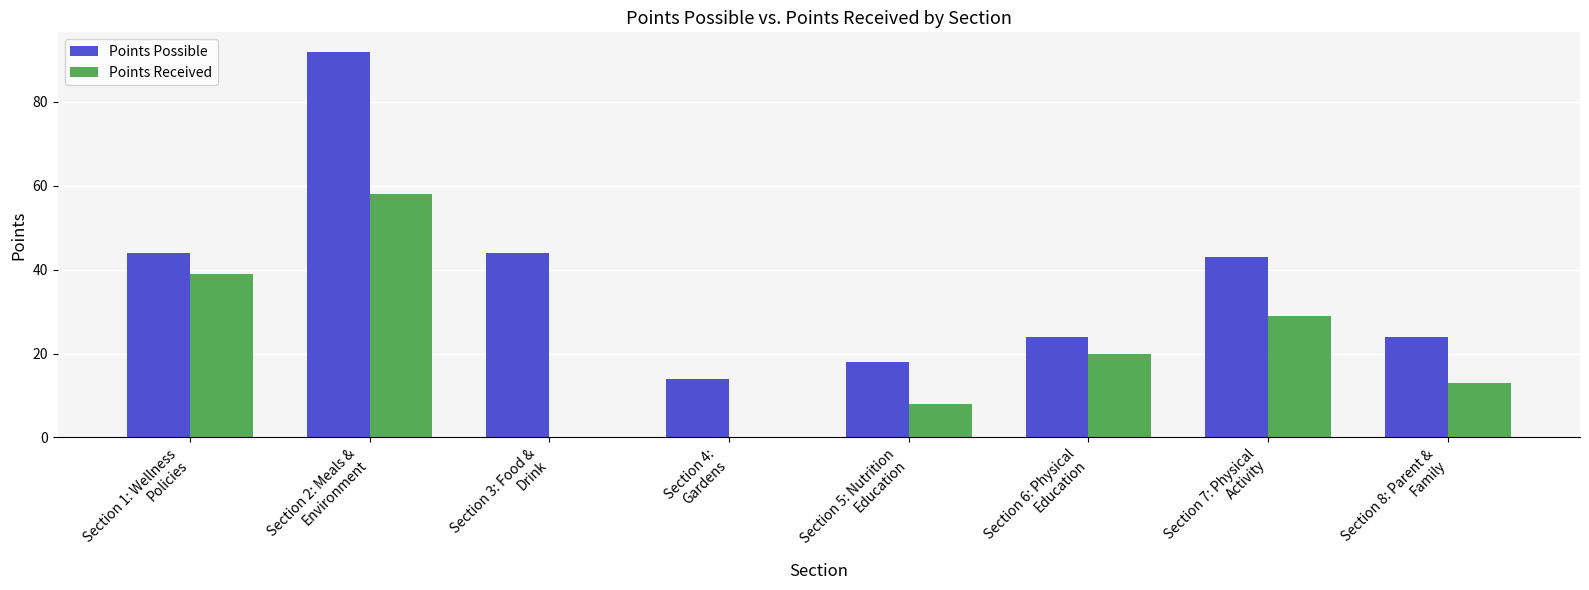

What are all the series names shown in the legend?

Points Possible, Points Received